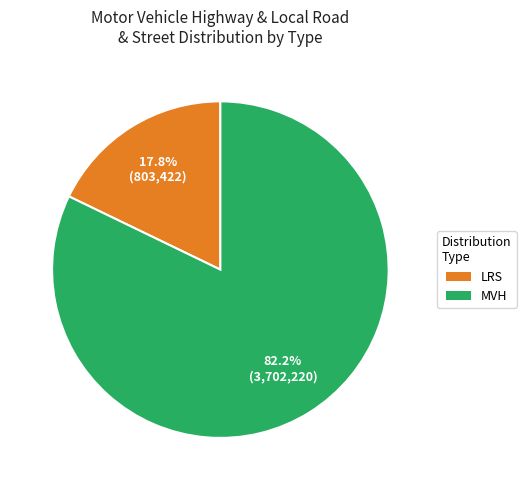

Is the sum of LRS and MVH greater than half?

Yes